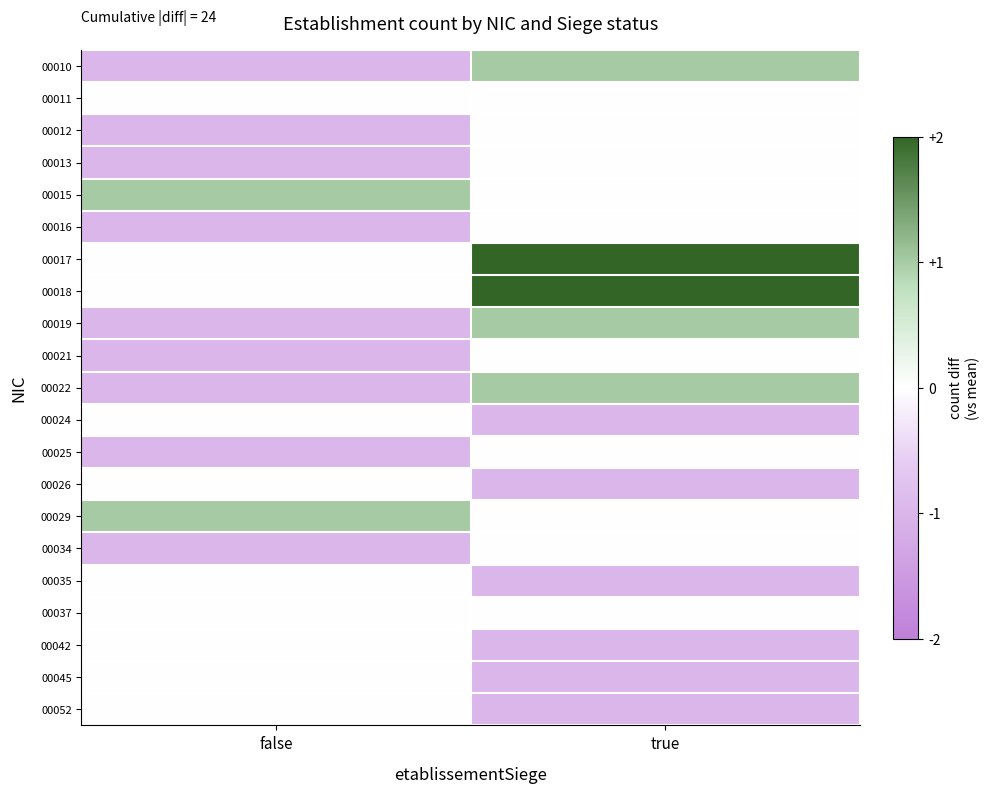

At which category does the chart reach its peak across all series?

true